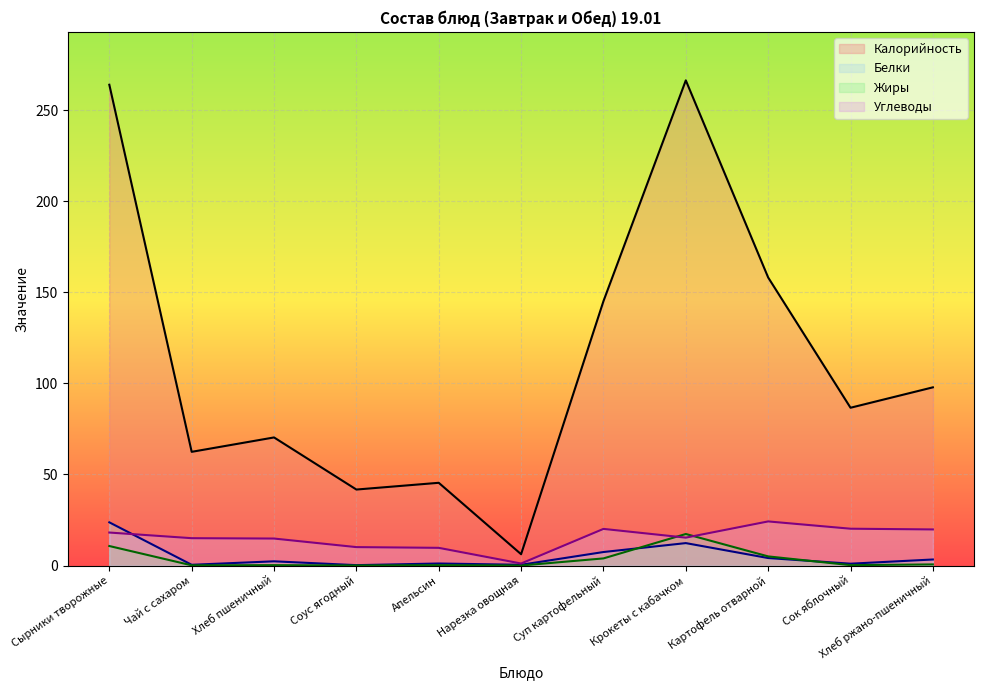

Where is Углеводы nearest to the value 12?

Соус ягодный